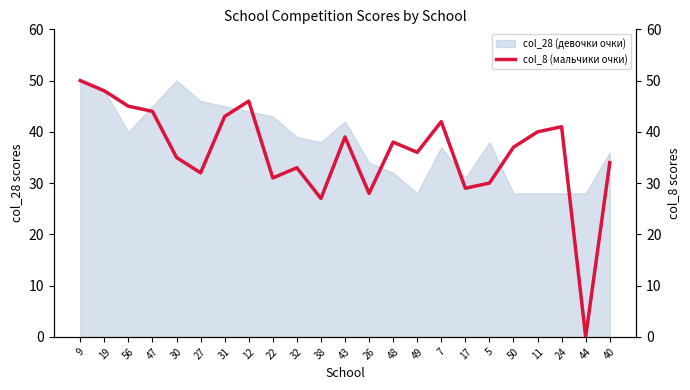

The value of col_28 (девочки очки) at 49 is 28. True or false?

True